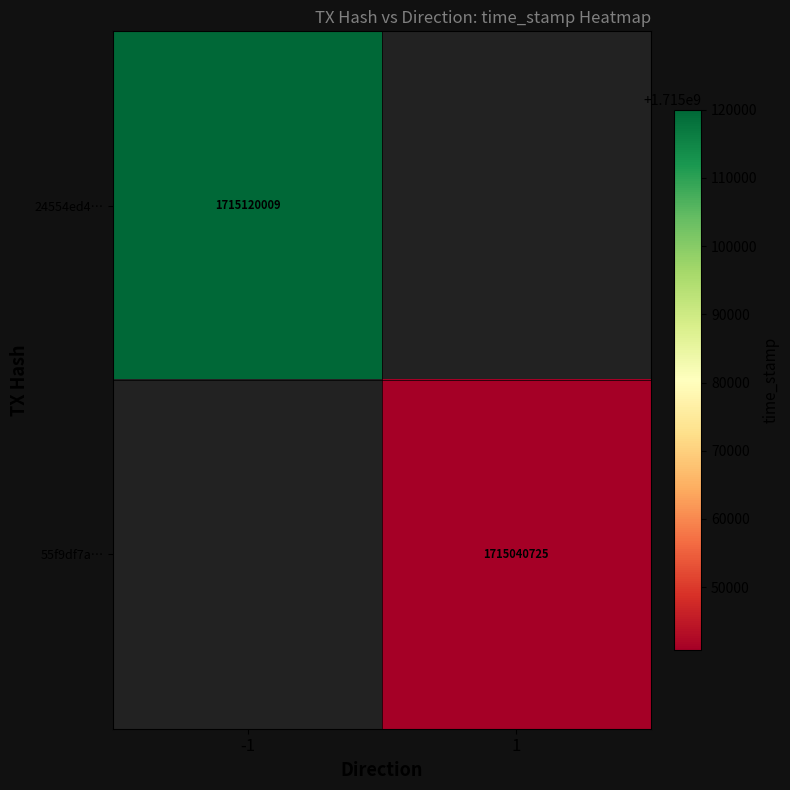

What is the maximum value shown in the chart?

1715120009.0